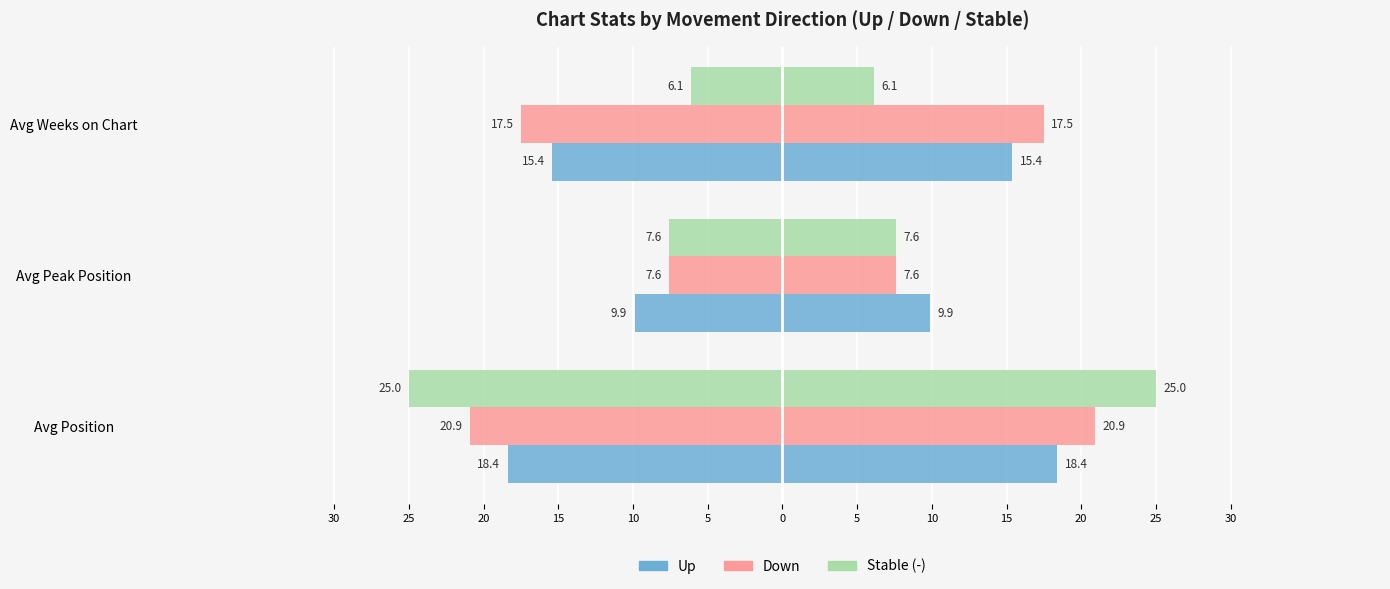

Which series has the largest range (max minus min)?

Stable (-)